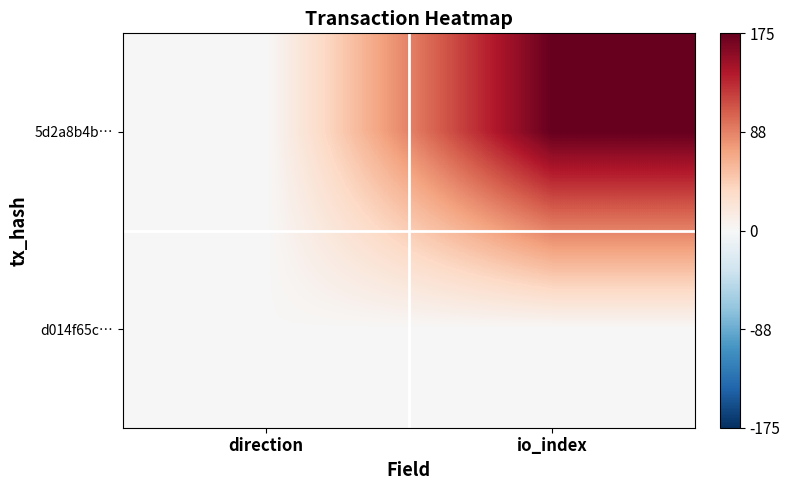

At how many categories does at least one series exceed 146?

1